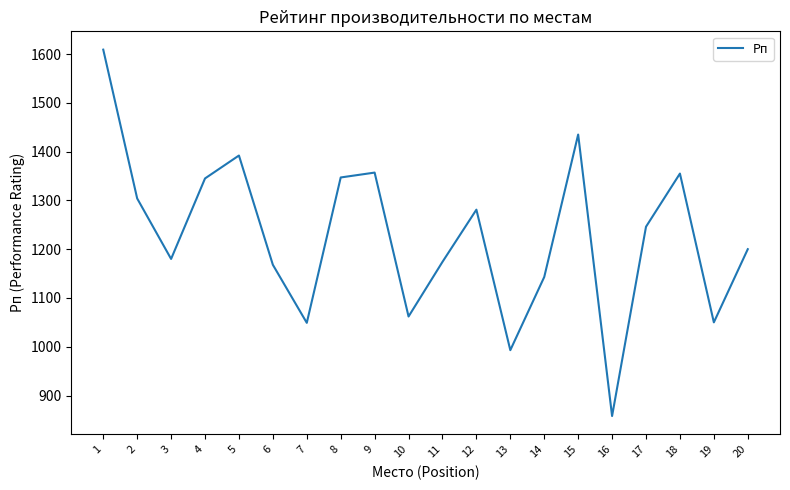

What is the minimum value shown in the chart?

858